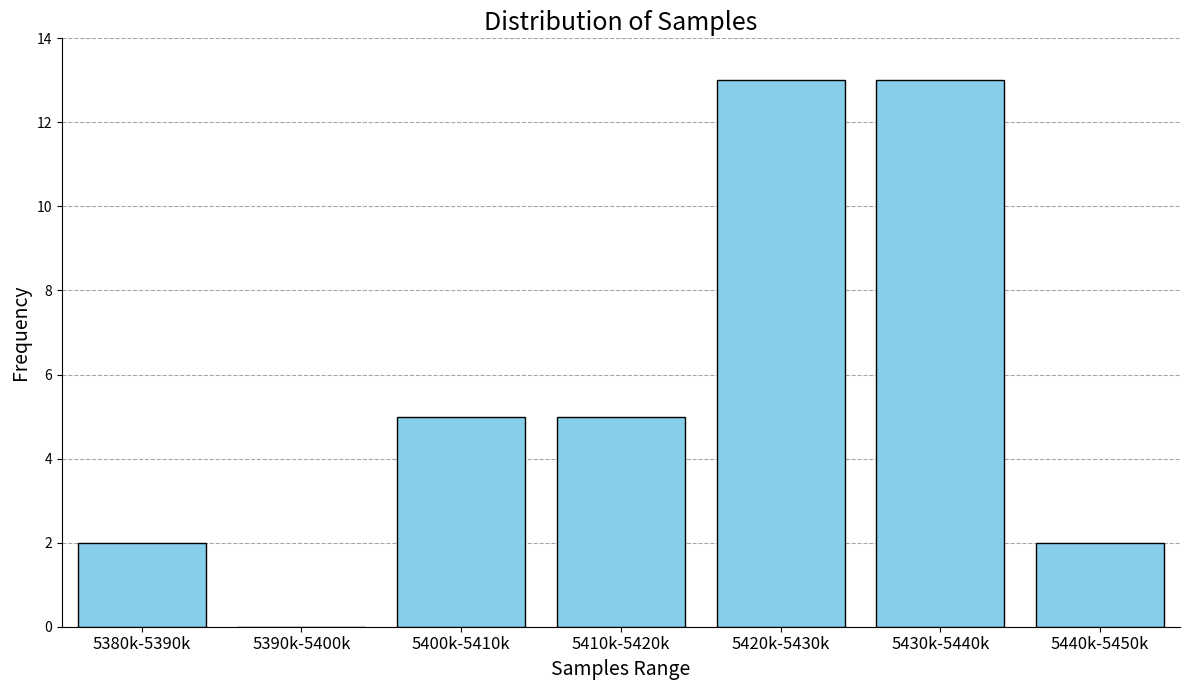

Reading left to right, transcribe all the data shown in this chart.

5380k-5390k=2	5390k-5400k=0	5400k-5410k=5	5410k-5420k=5	5420k-5430k=13	5430k-5440k=13	5440k-5450k=2